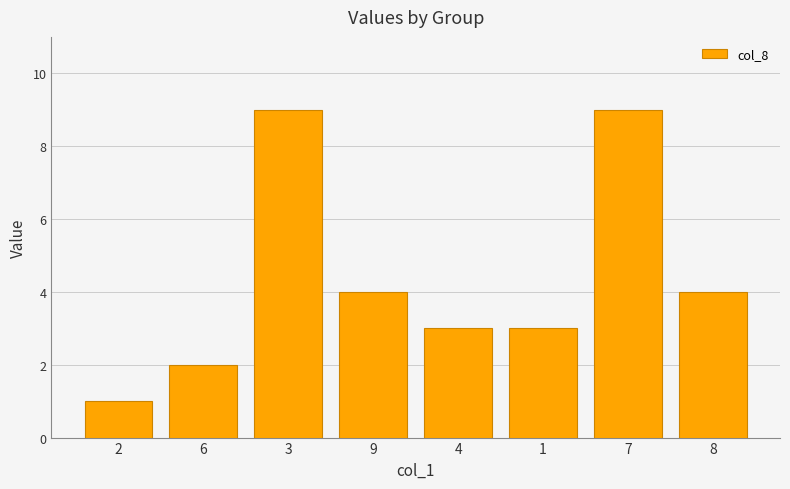

Is it true that the value at 8 is 4?

True